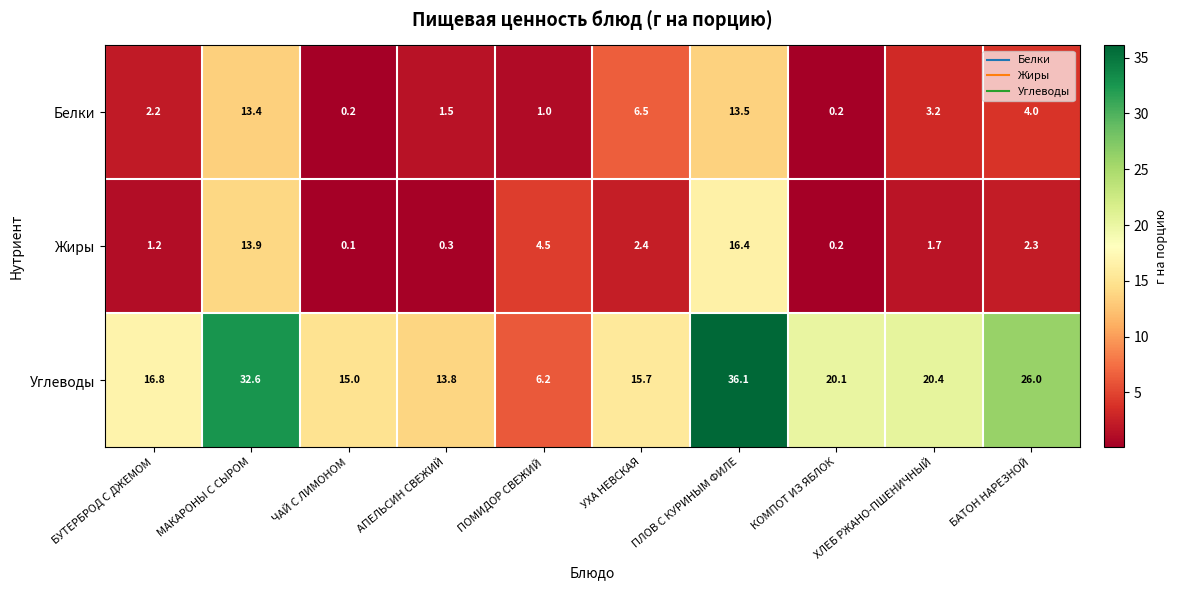

At УХА НЕВСКАЯ, list the series in order from smallest to largest.

Жиры, Белки, Углеводы